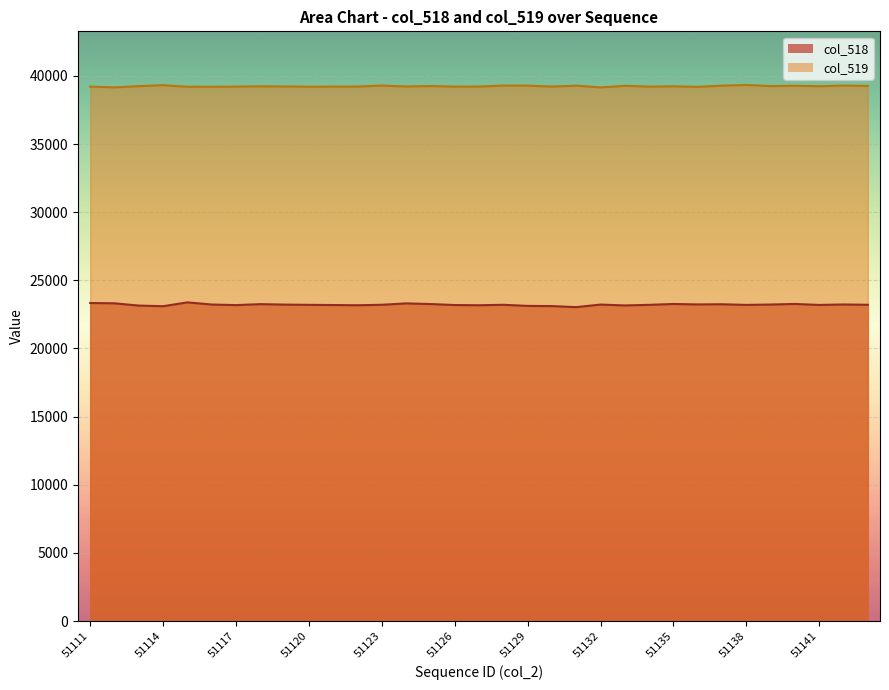

Reading left to right, extract all data points from this chart.

col_518: 23338	23314	23147	23103	23383	23225	23183	23253	23220	23202	23188	23172	23206	23309	23260	23188	23172	23206	23124	23110	23034	23222	23158	23202	23265	23232	23245	23198	23225	23267	23195	23229	23207
col_519: 39214	39156	39250	39318	39206	39205	39213	39234	39223	39210	39213	39217	39293	39223	39255	39213	39217	39293	39290	39216	39283	39155	39272	39213	39234	39197	39282	39336	39253	39275	39241	39290	39264